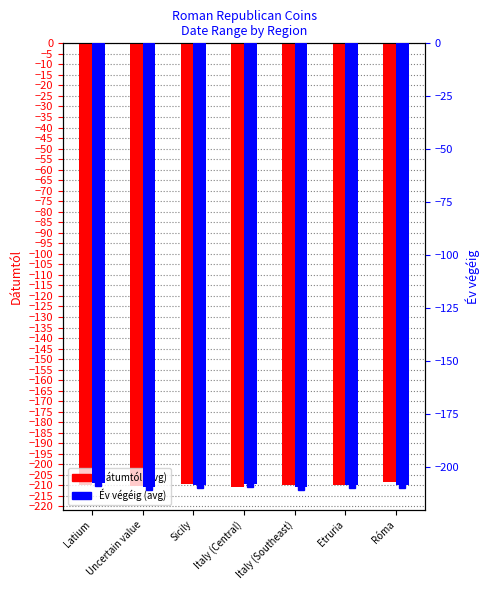

What is the total value across all series at Sicily?

-417.9